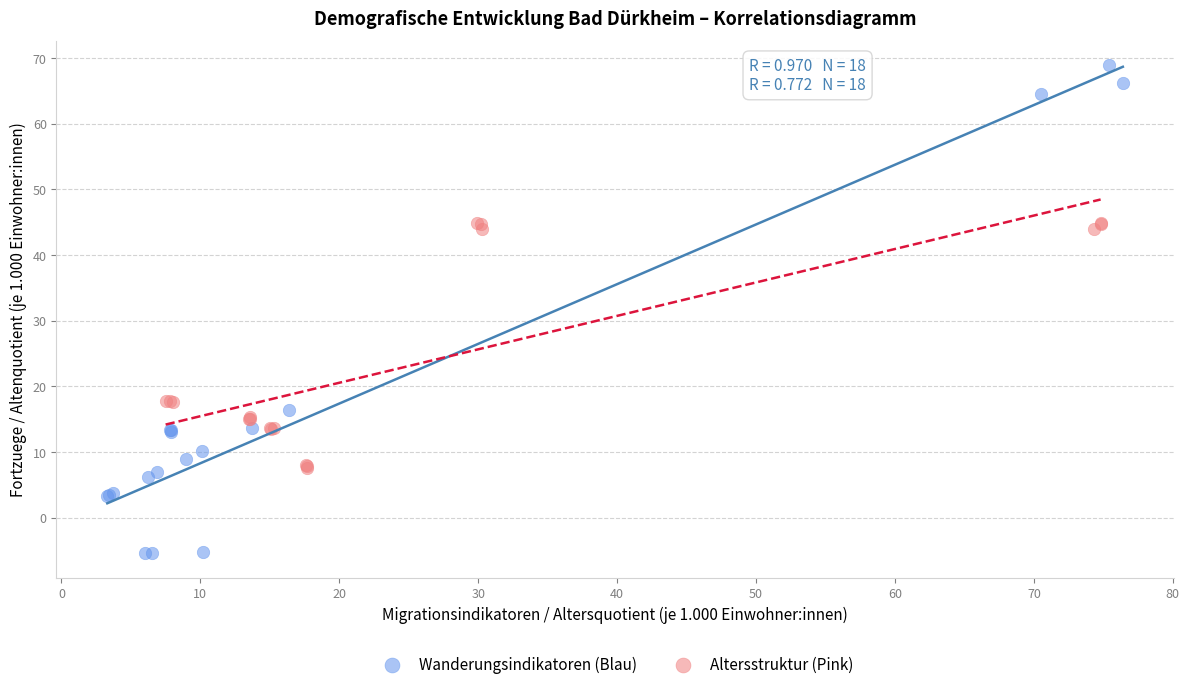

Which series has the widest spread of Y values?

Wanderungsindikatoren (Blau)